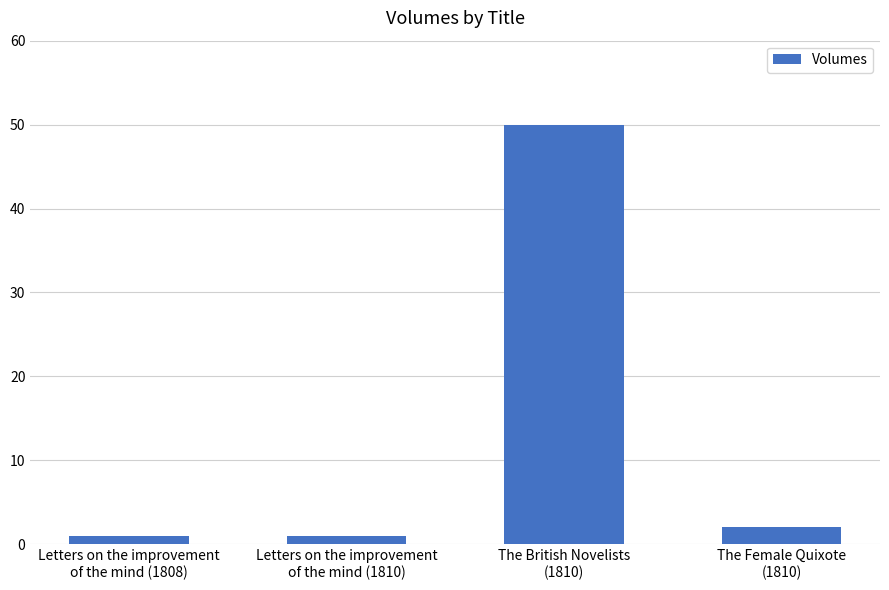

The value at The Female Quixote
(1810) is 2. True or false?

True